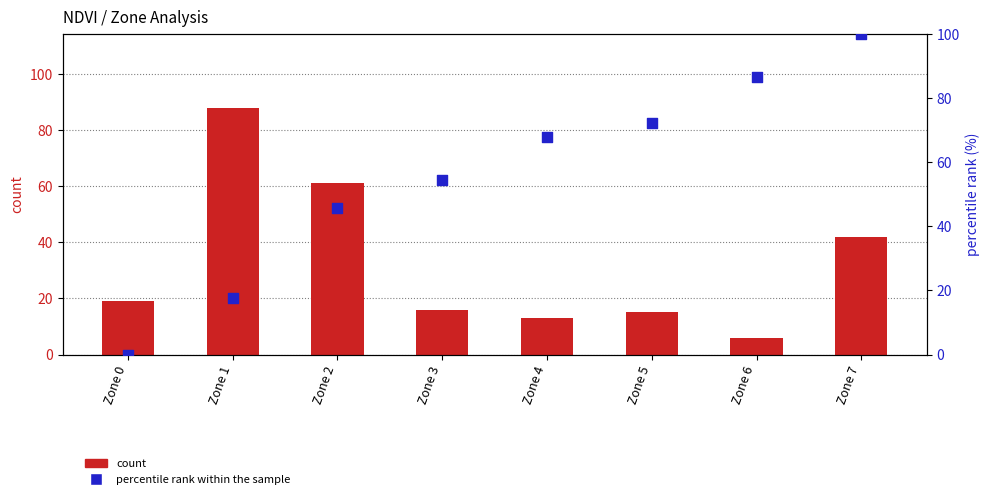

What is the total value across all series at Zone 5?

87.2